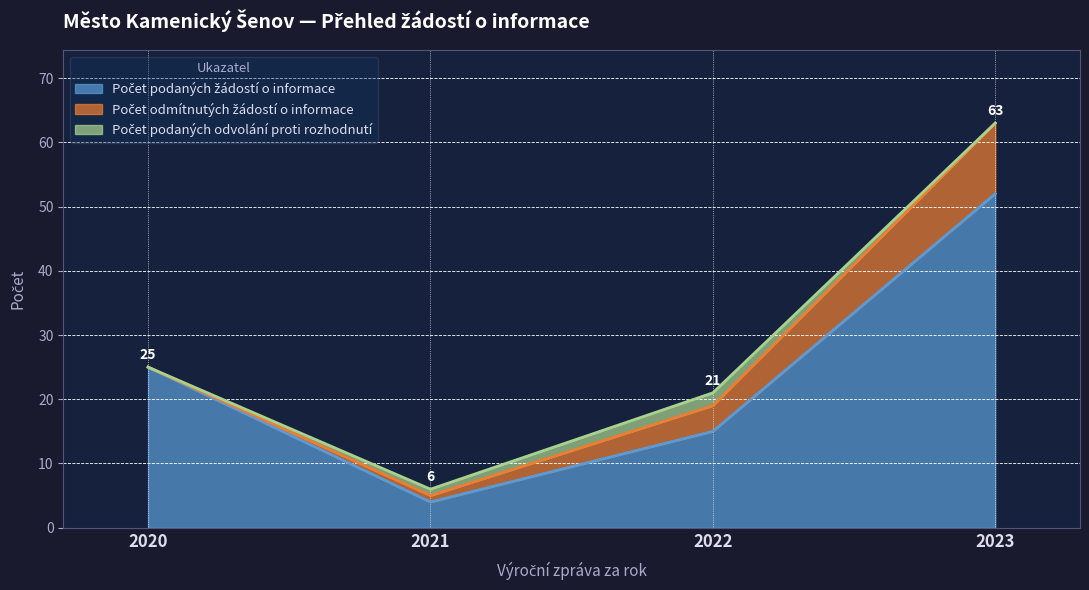

At which category is the sum across all series the highest?

2023